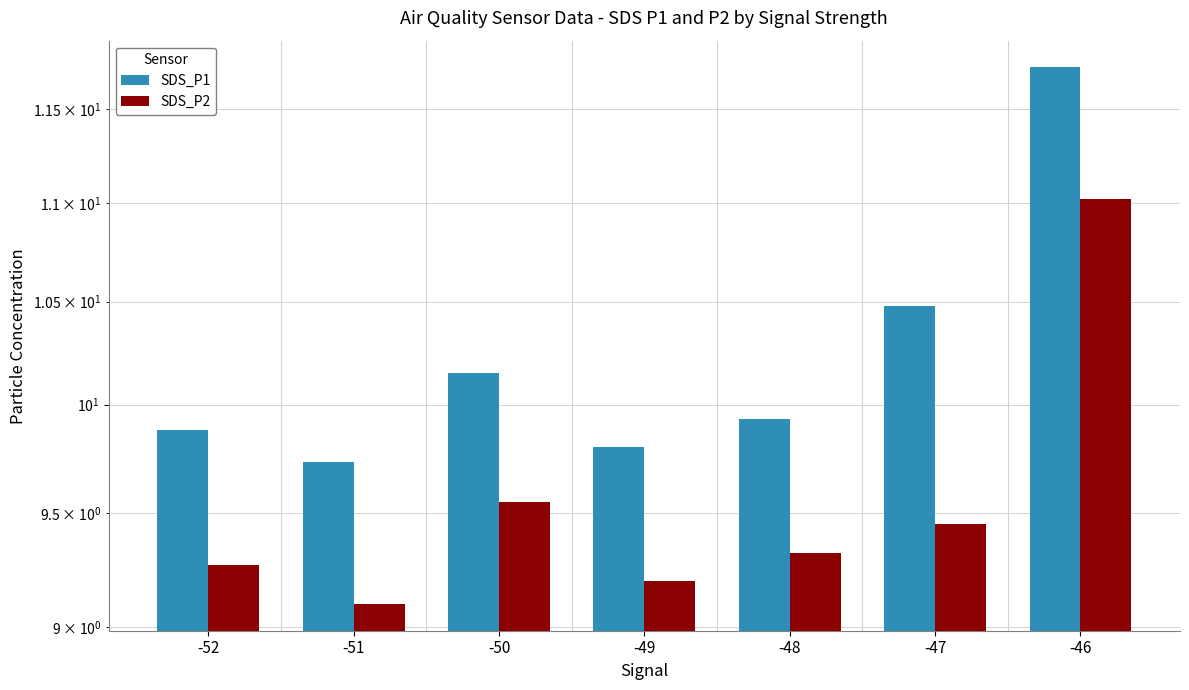

How many bars are there in each group?

2